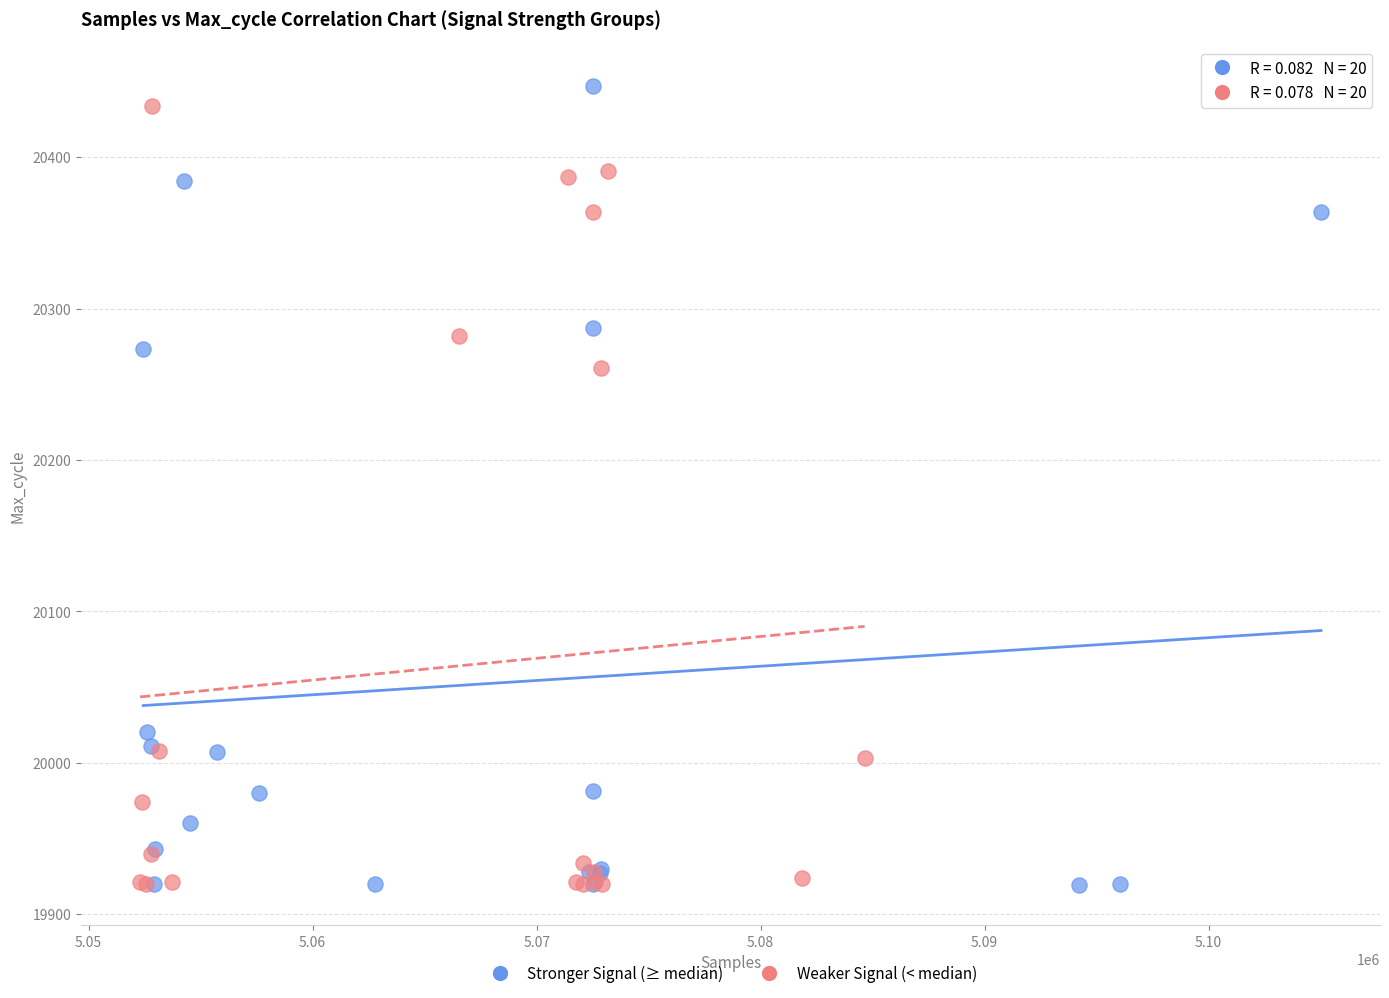

Which series contains the highest Y value?

Stronger Signal (≥ median)